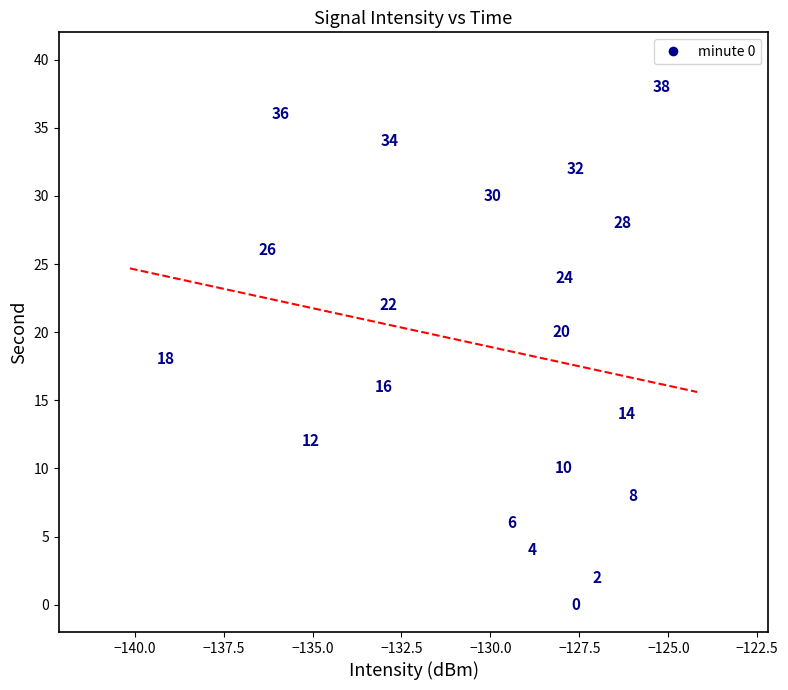

What Y value in the scatter plot is closest to 19?

18